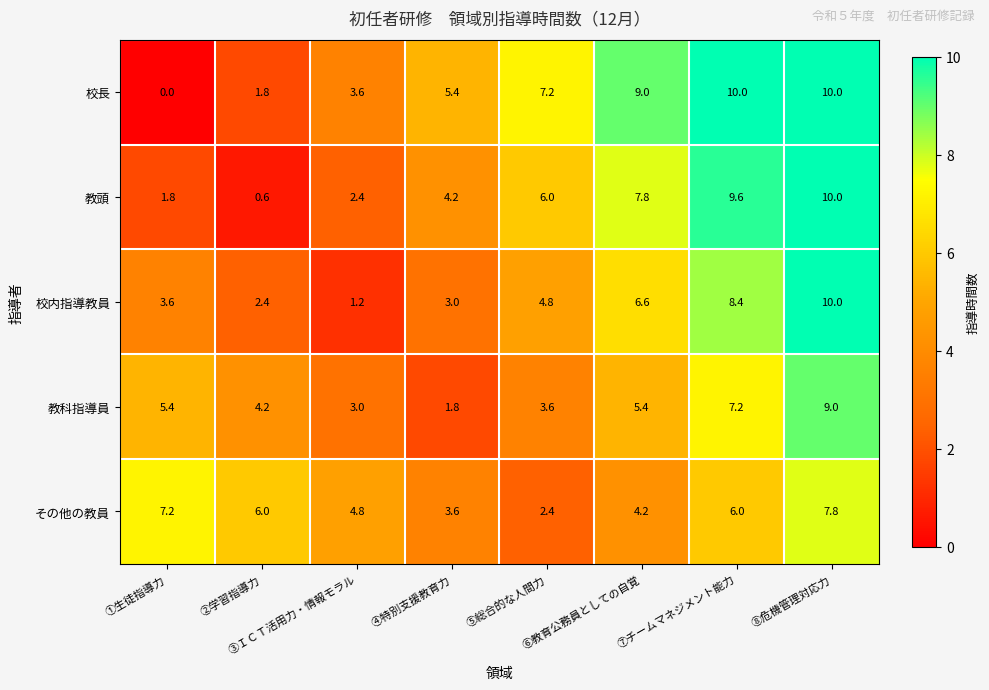

Rank the series at ②学習指導力 from lowest to highest value.

教頭, 校長, 校内指導教員, 教科指導員, その他の教員